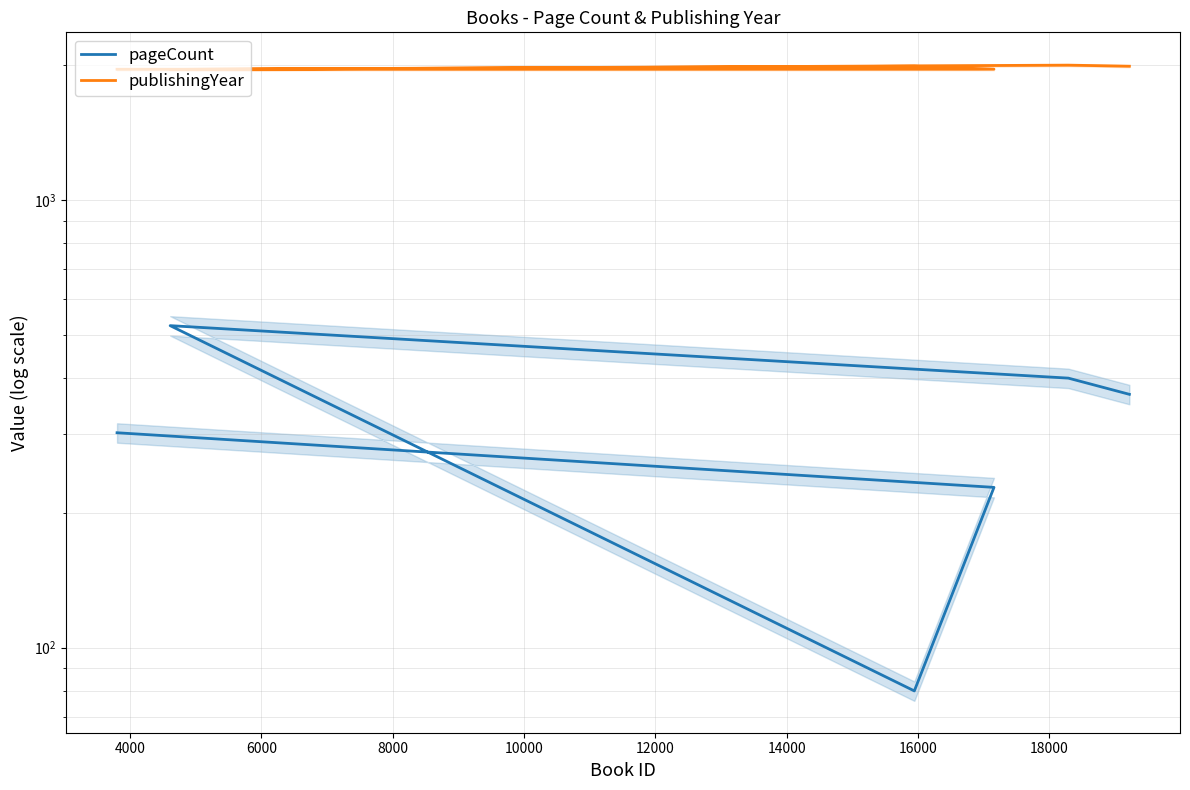

The publishingYear series shows 2913 at 6000. True or false?

False